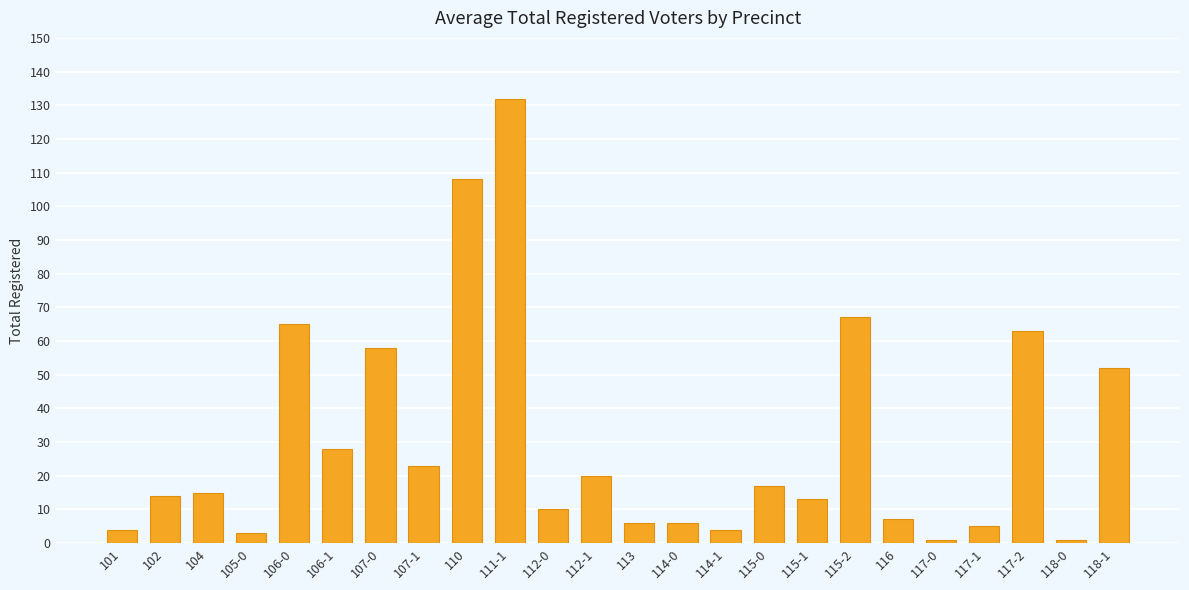

What is the difference between the maximum and minimum values?

131